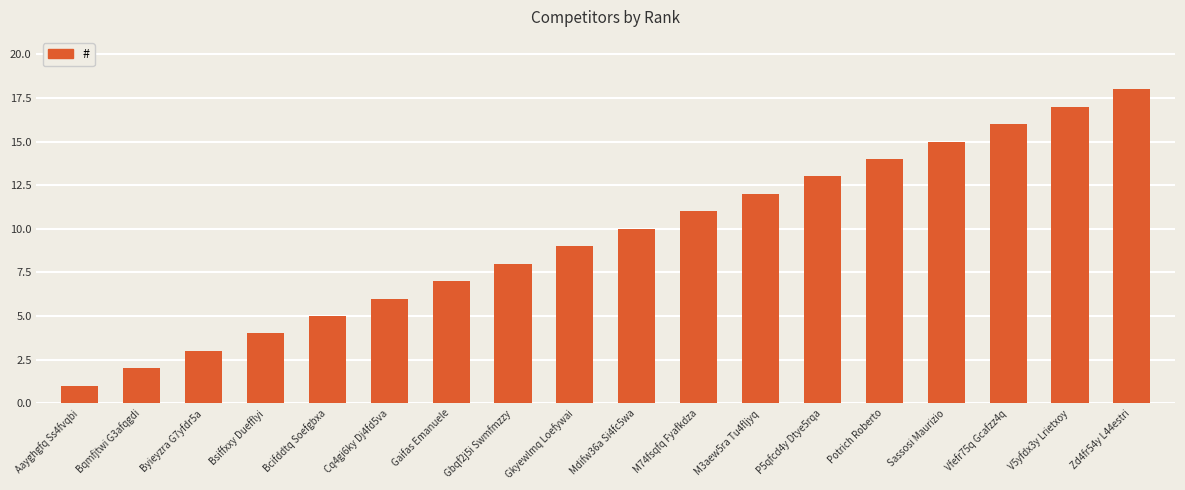

What is the value of the 18th bar from the left?

18